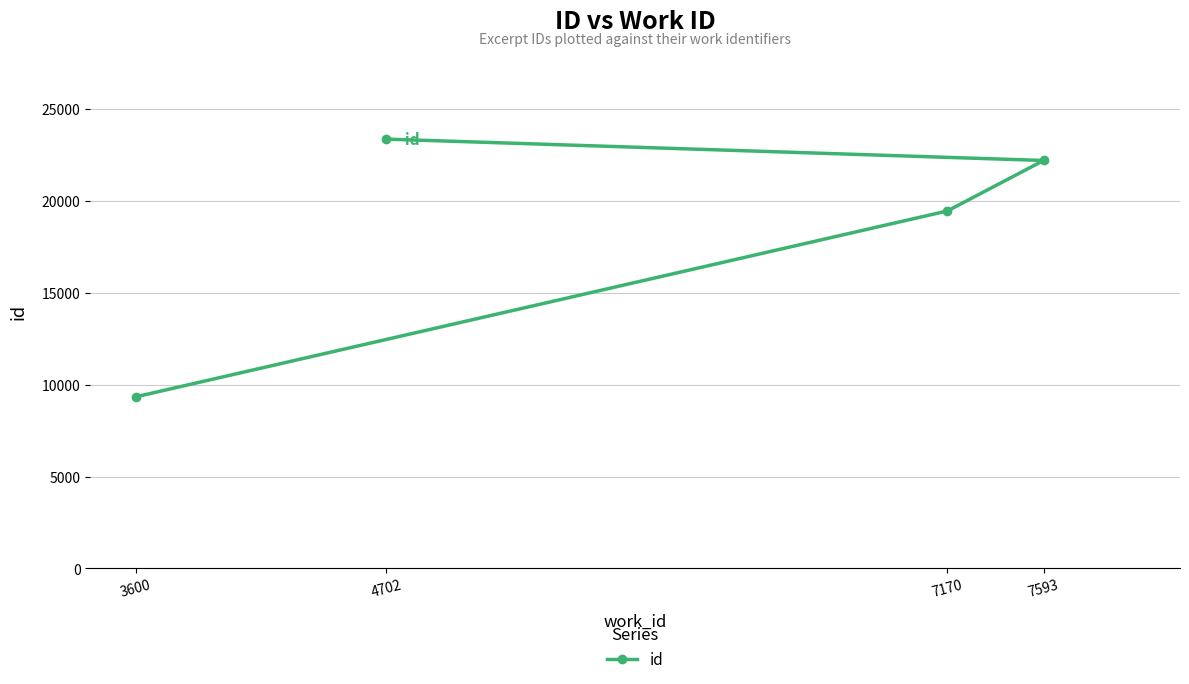

Which label corresponds to the smallest value in the chart?

3600